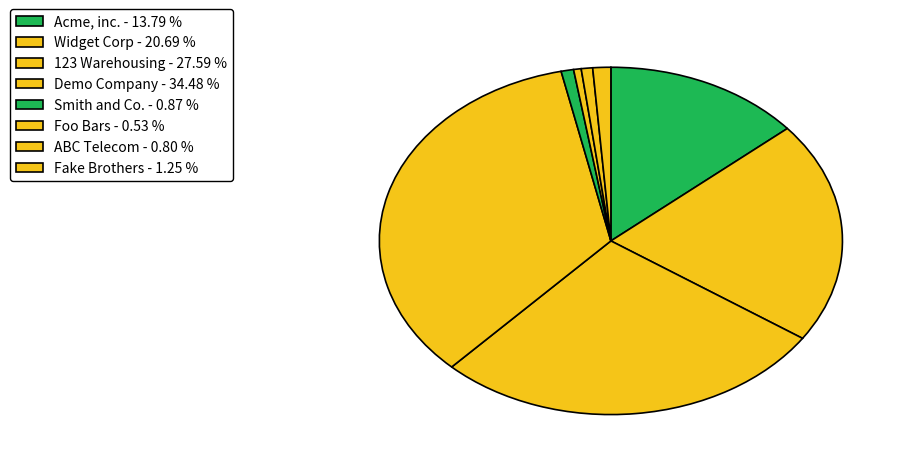

What percentage is the Smith and Co. slice, to the nearest percent?

1%